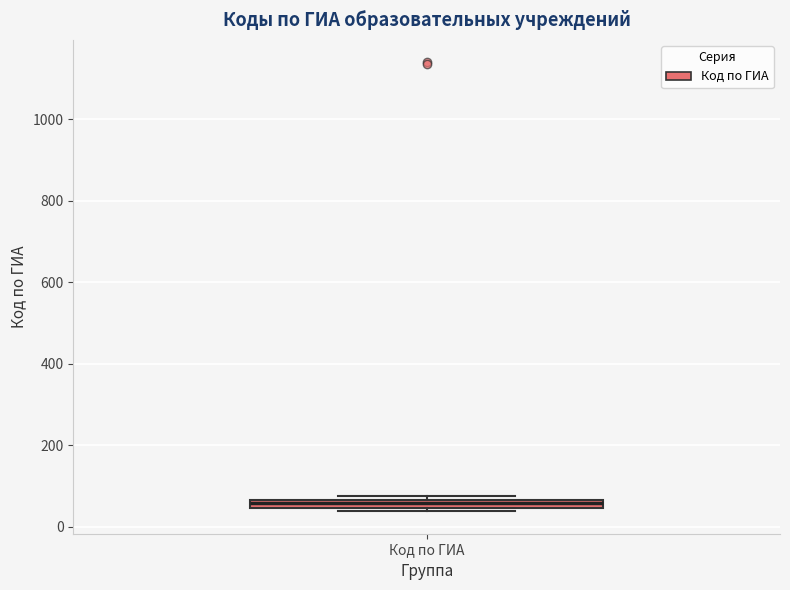

Where is the lower edge of the box for Код по ГИА on the y-axis? The values are not printed on the chart, so give them approximately, as read against the axis.

40